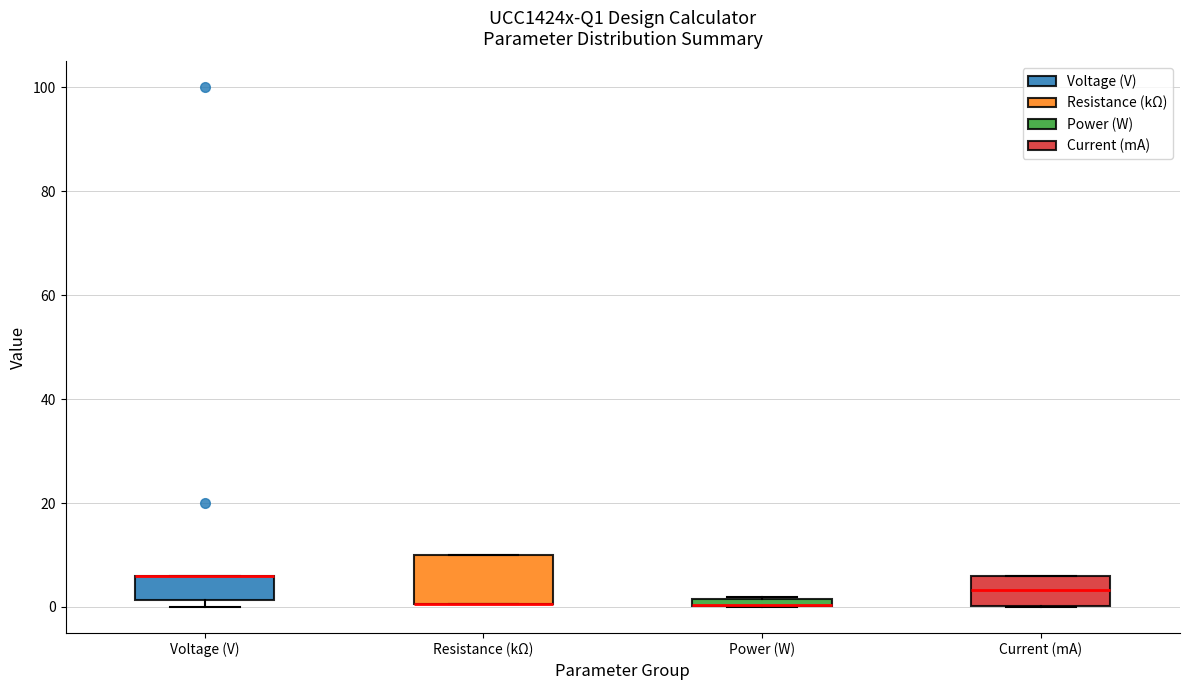

Where does the median line of the box for Current (mA) sit on the y-axis? The values are not printed on the chart, so give them approximately, as read against the axis.

4